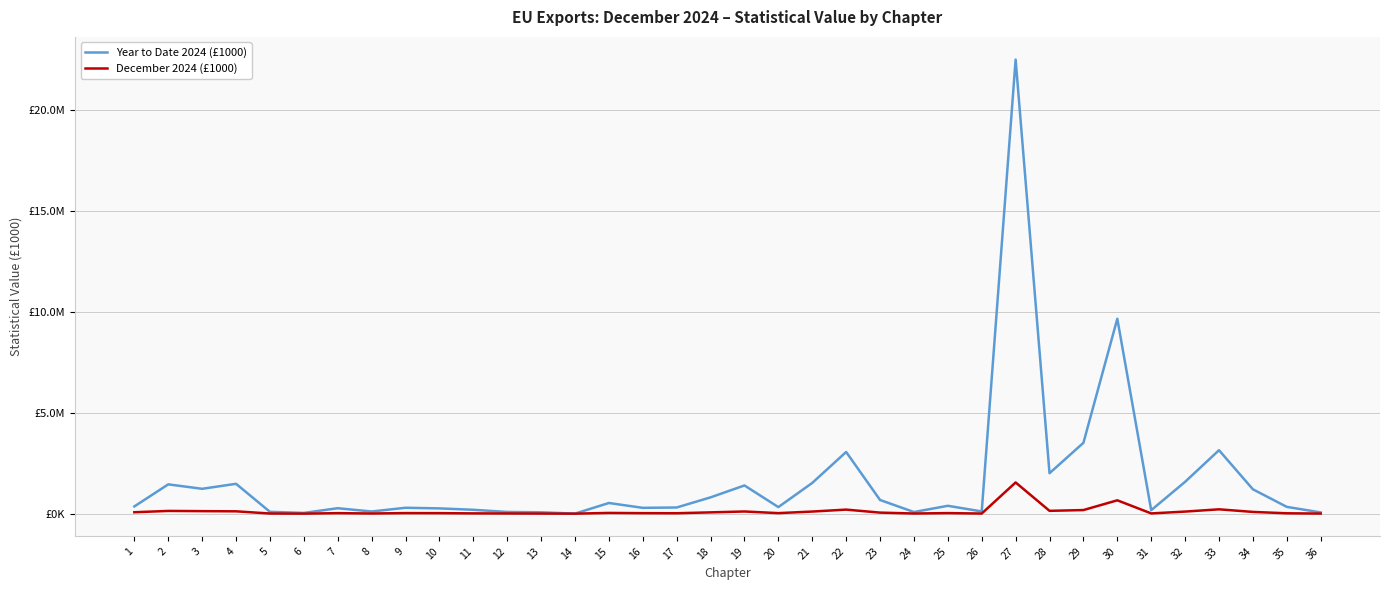

Is this an area chart (filled region under the line)?

No